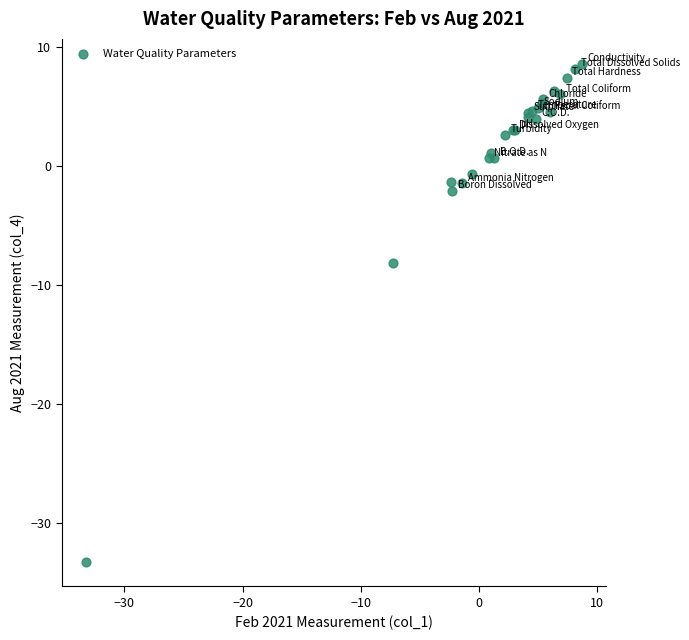

What Y value in the scatter plot is closest to -12?

-8.1